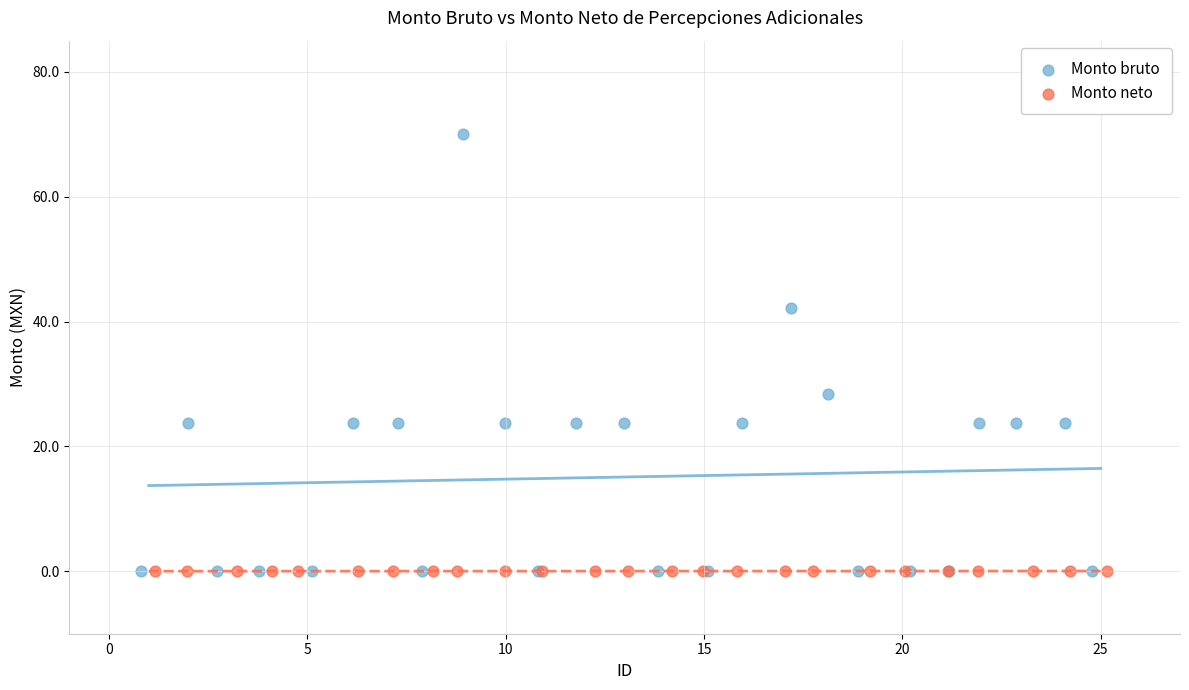

Which series contains the highest Y value?

Monto bruto